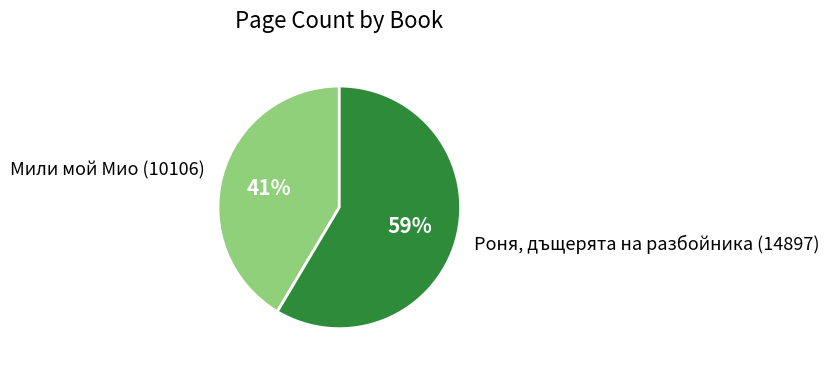

To the nearest percent, what is the average slice percentage?

50%